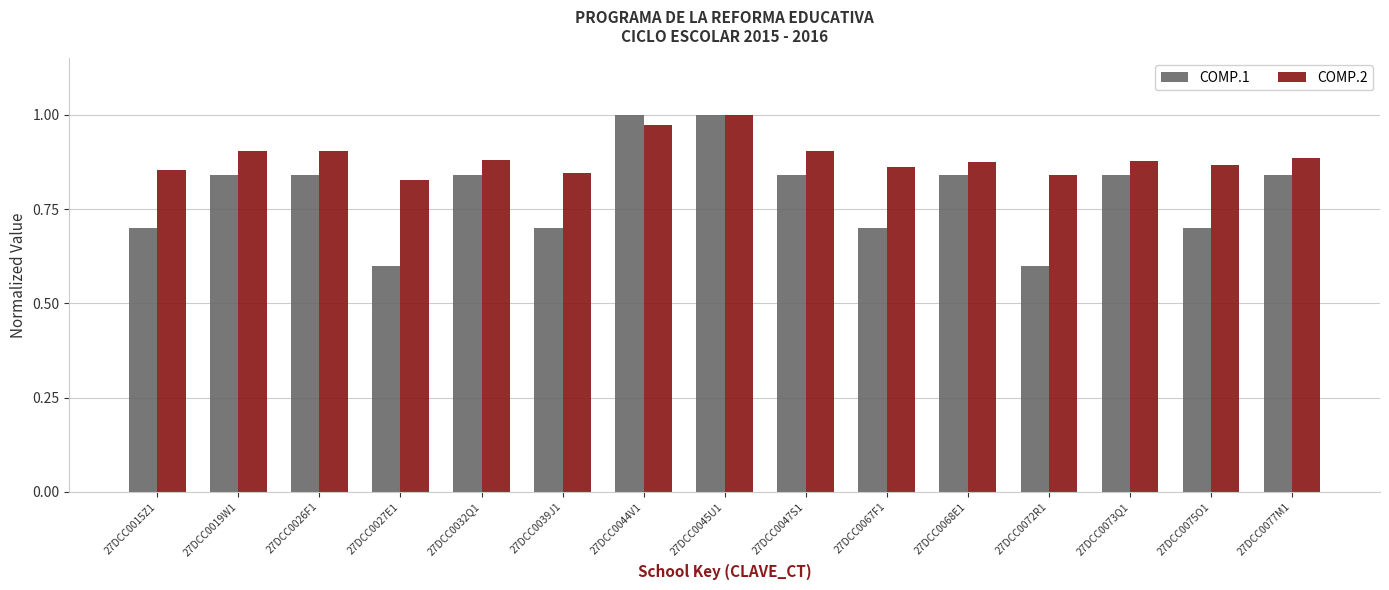

What is the smallest value displayed?

0.6